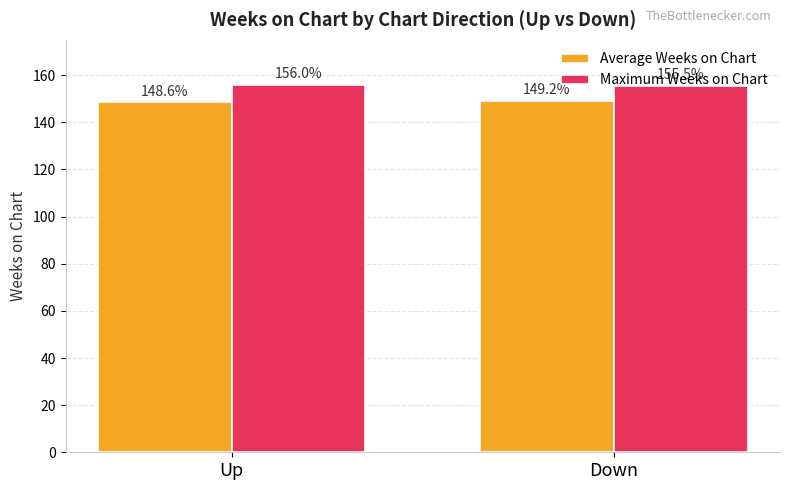

What are all the series names shown in the legend?

Average Weeks on Chart, Maximum Weeks on Chart